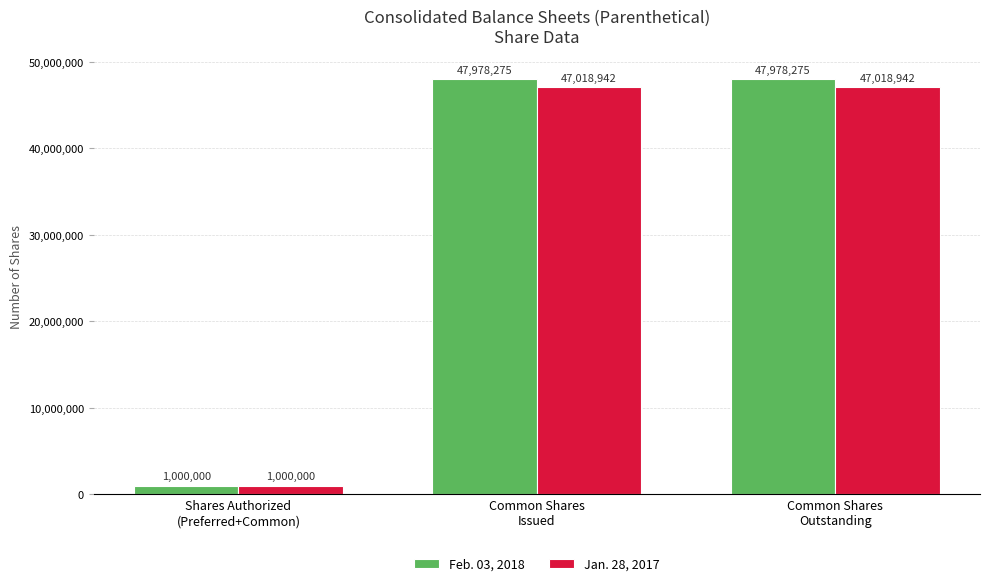

The value of Jan. 28, 2017 at Shares Authorized
(Preferred+Common) is 1000000. True or false?

True